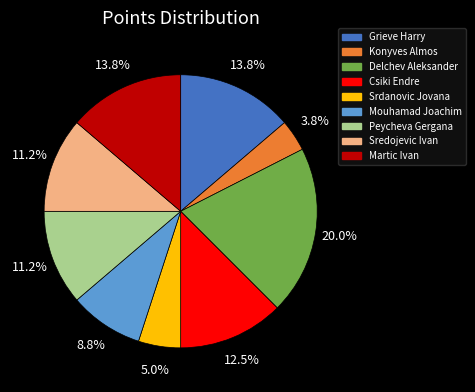

Is there a majority slice in this chart?

No